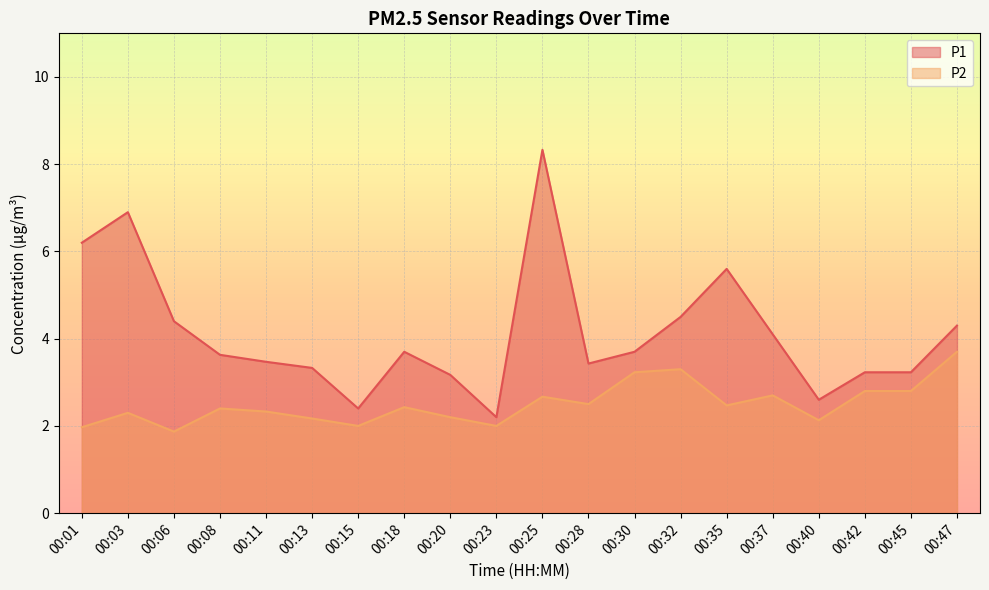

True or false: P2 and P1 intersect in this chart.

False